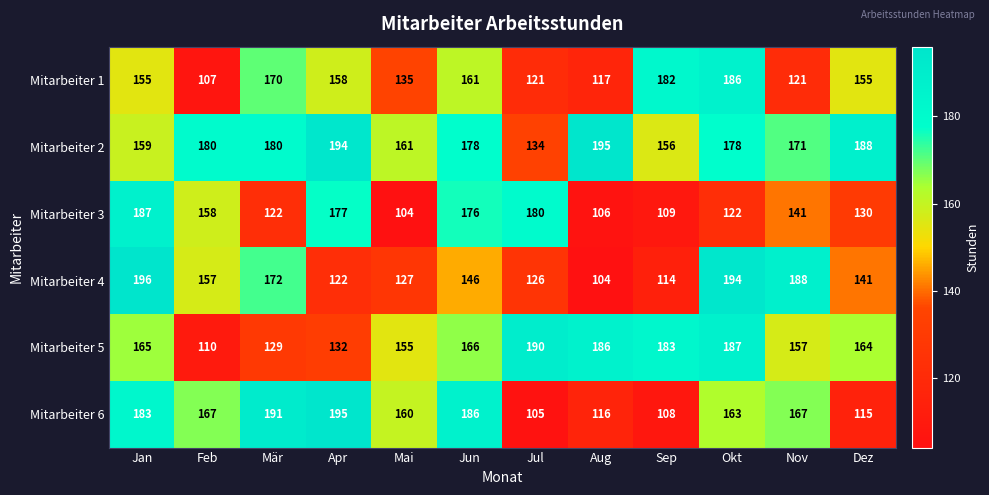

What is the approximate value of Mitarbeiter 4 at Jun, to the nearest 10?

150